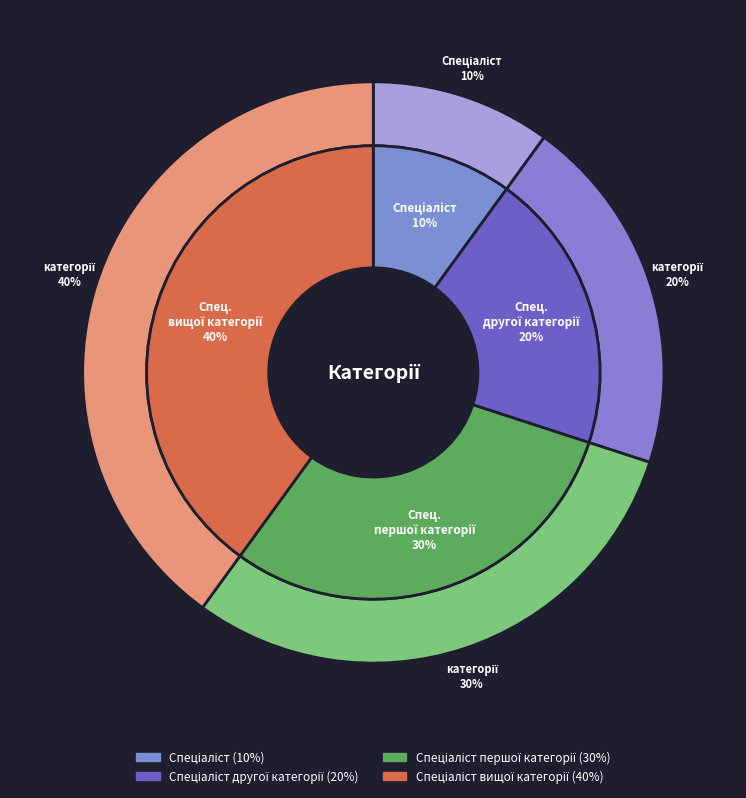

To the nearest percent, what is the average slice percentage?

25%